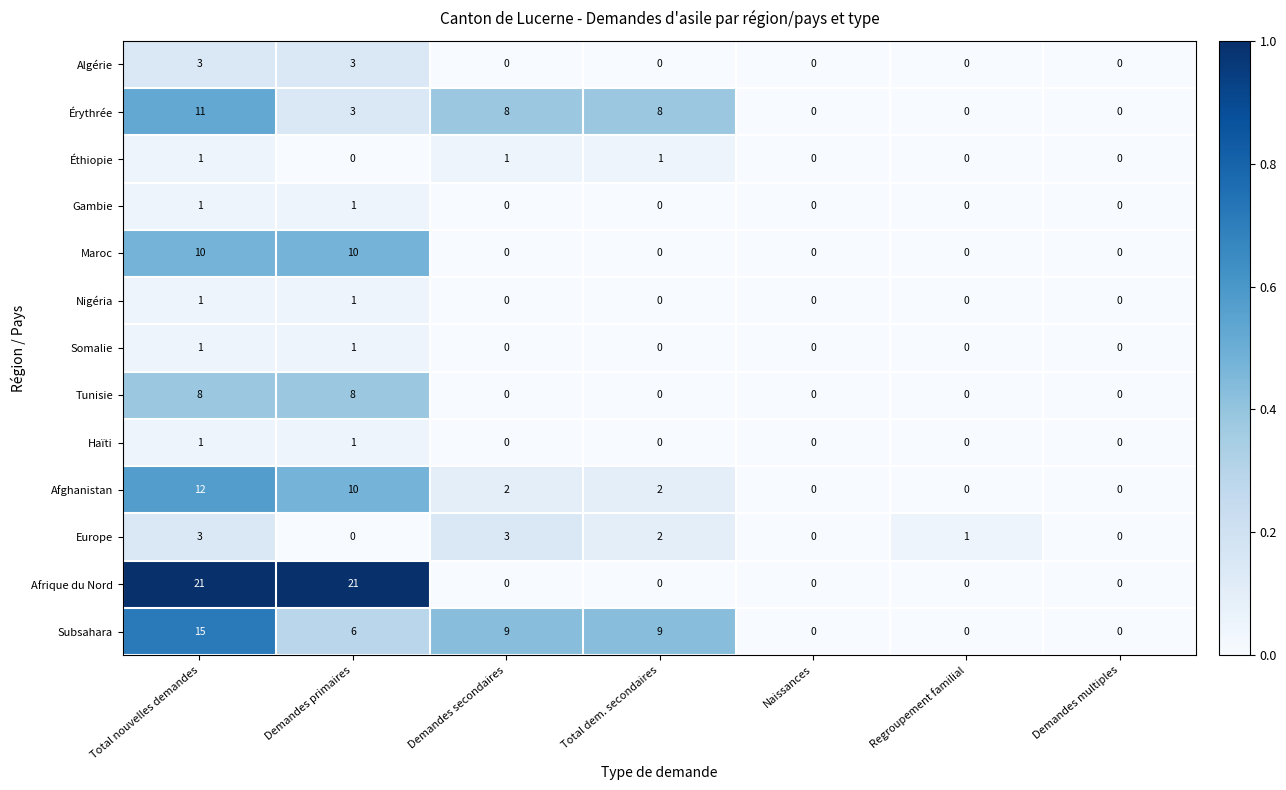

What is the difference between the Érythrée values at Total dem. secondaires and Demandes primaires?

5